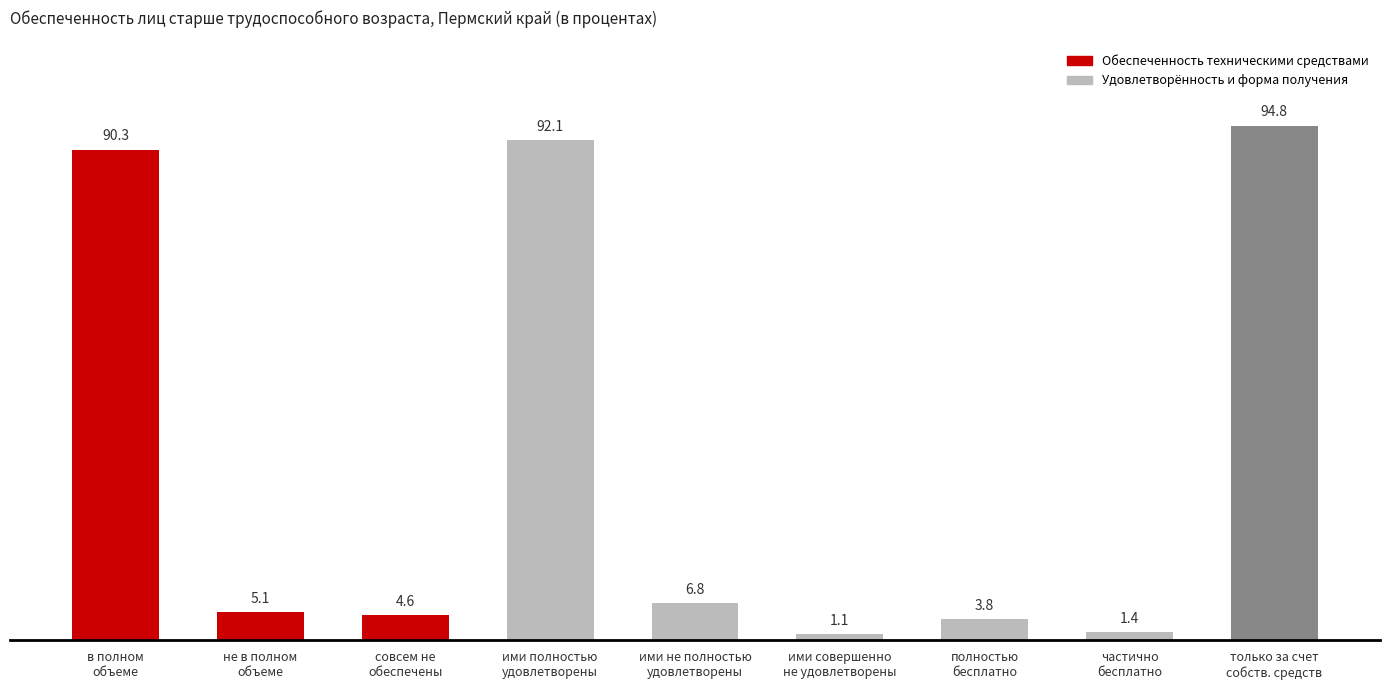

What is the difference between the maximum and minimum values?

93.7